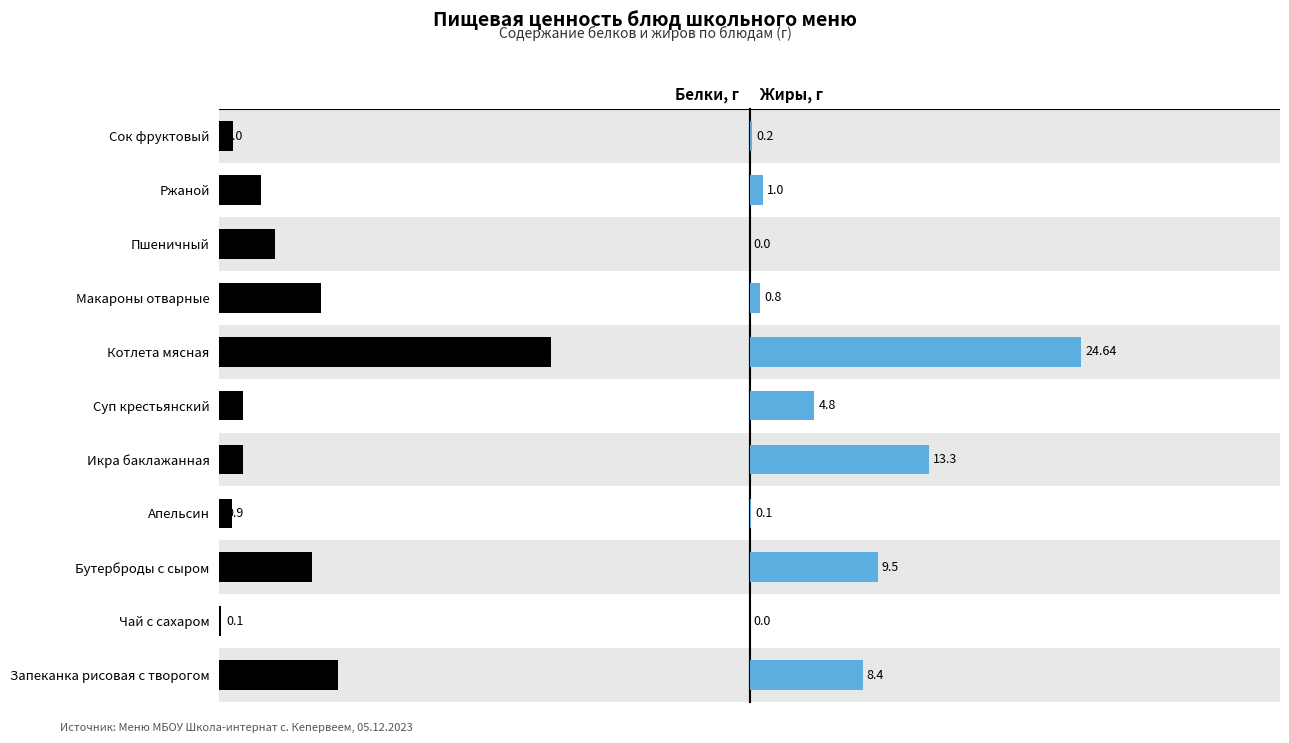

Which series has the widest spread of values?

Жиры